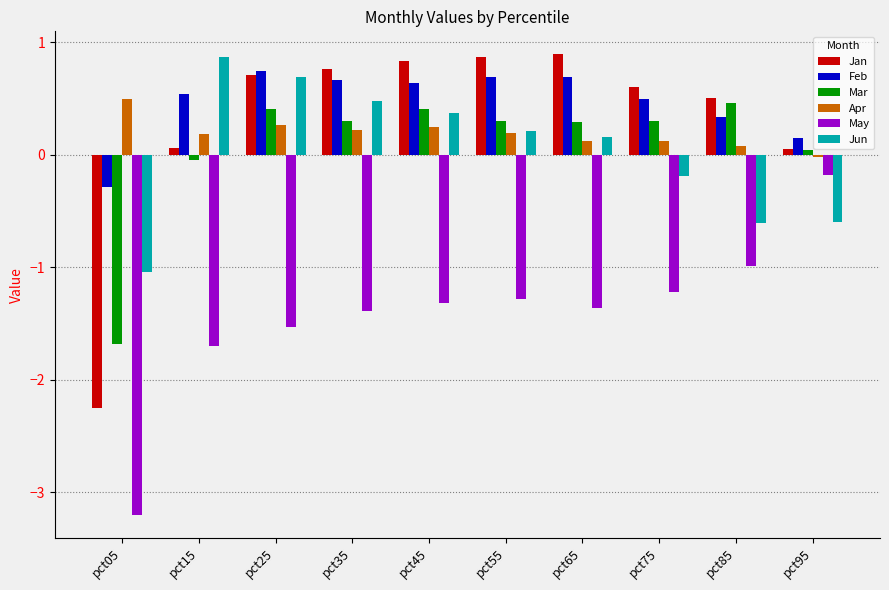

What is the approximate value of Jun at pct95?

-0.6